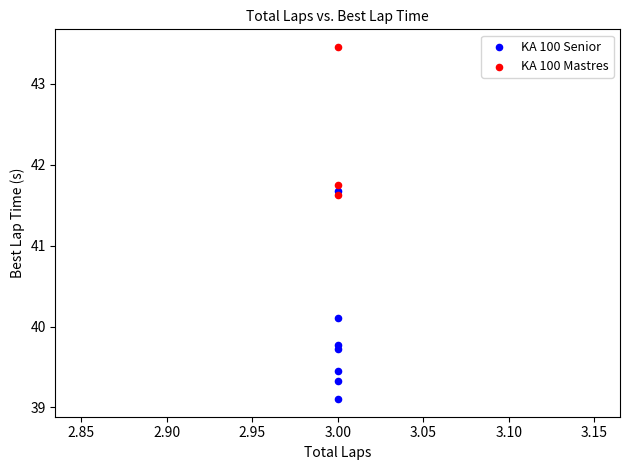

Which series has the largest Y range (max minus min)?

KA 100 Senior